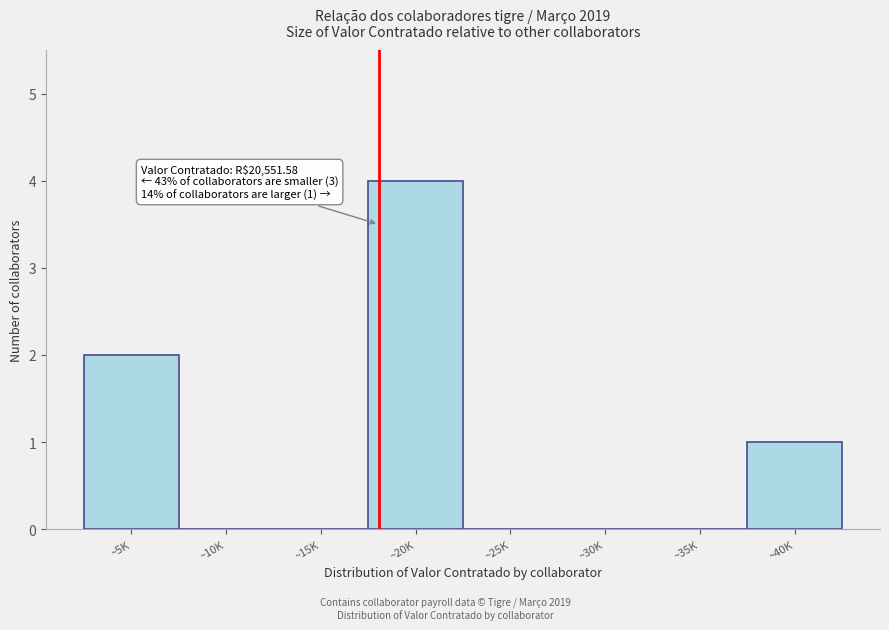

Reading right to left, list all the values displayed in this chart.

~40K=1	~35K=0	~30K=0	~25K=0	~20K=4	~15K=0	~10K=0	~5K=2